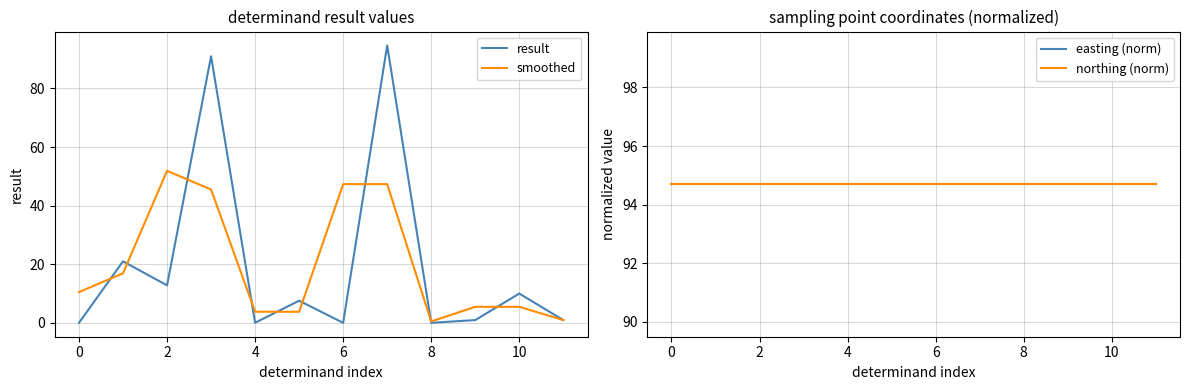

Which label corresponds to the smallest value in the chart?

6